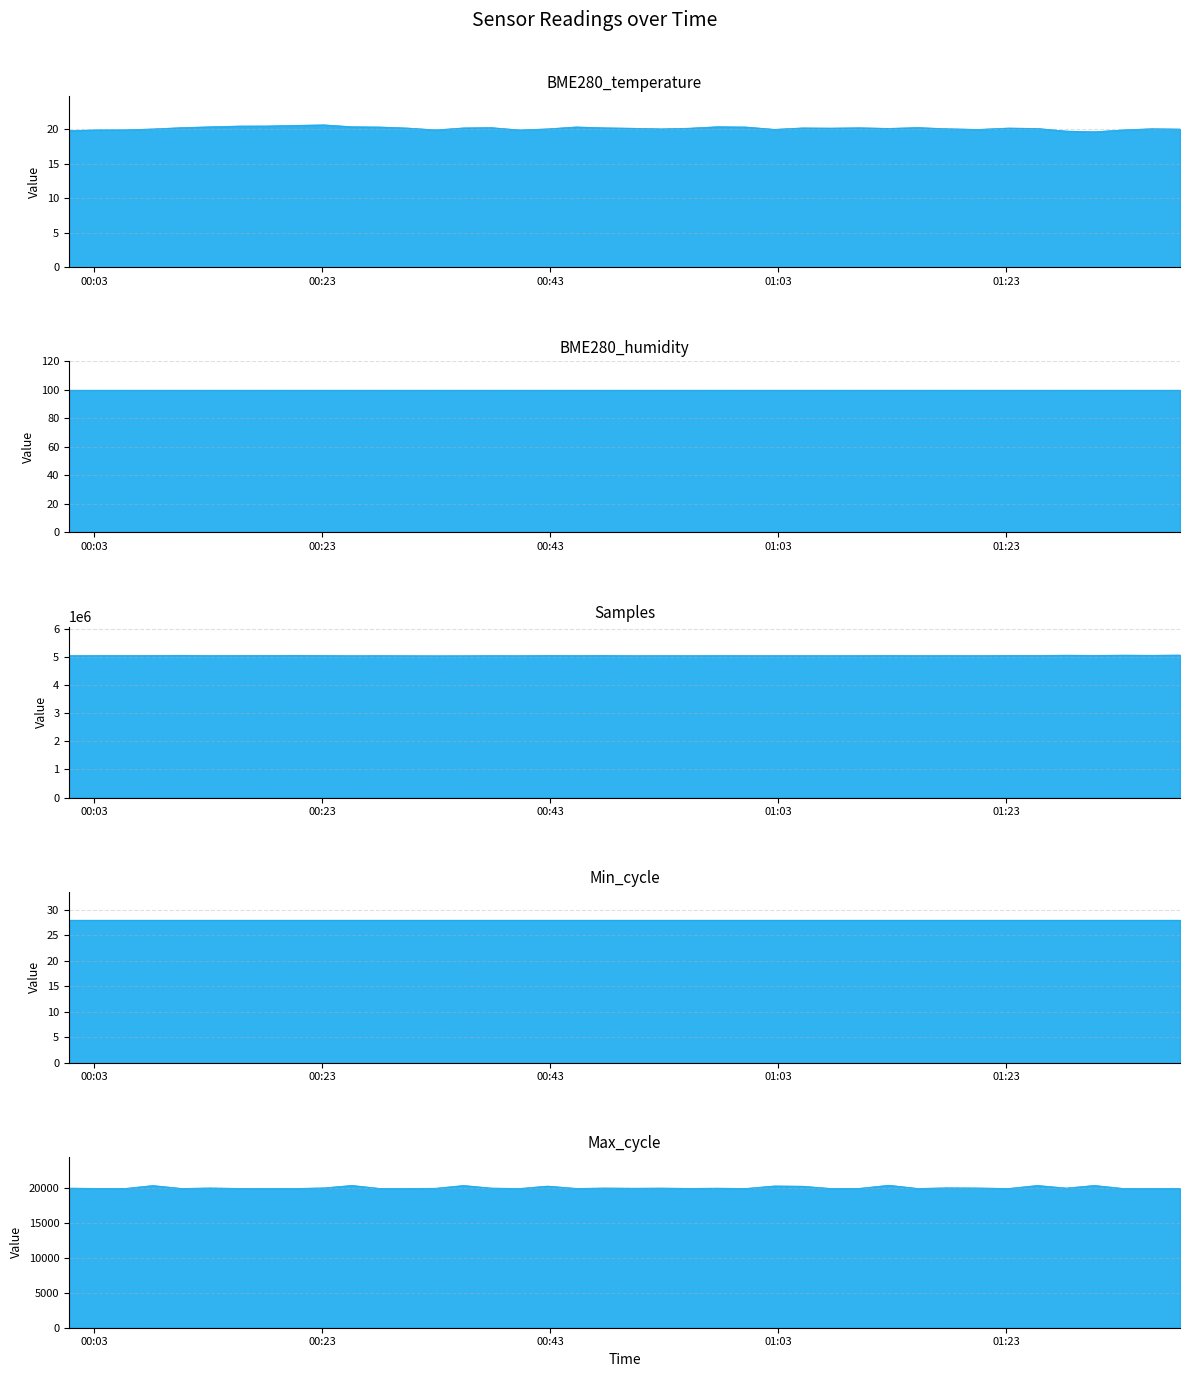

Which category has the highest value in the BME280_temperature series?

2022/09/10 00:23:09